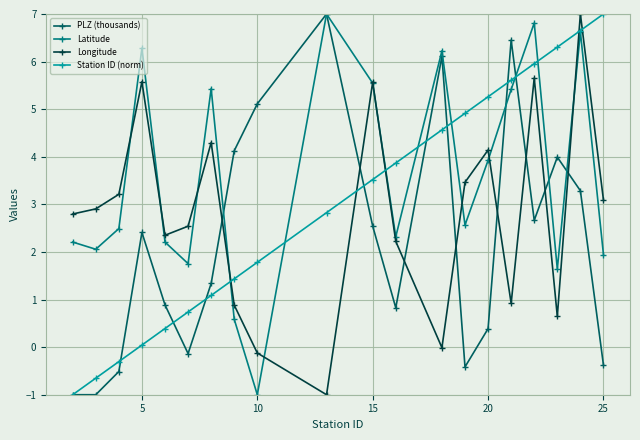

Which series ends up on top after the final intersection of Longitude and PLZ (thousands)?

Longitude